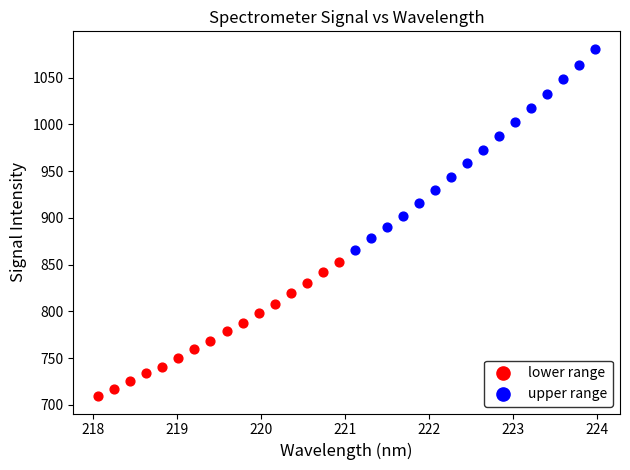

Which series reaches the maximum Y coordinate?

upper range